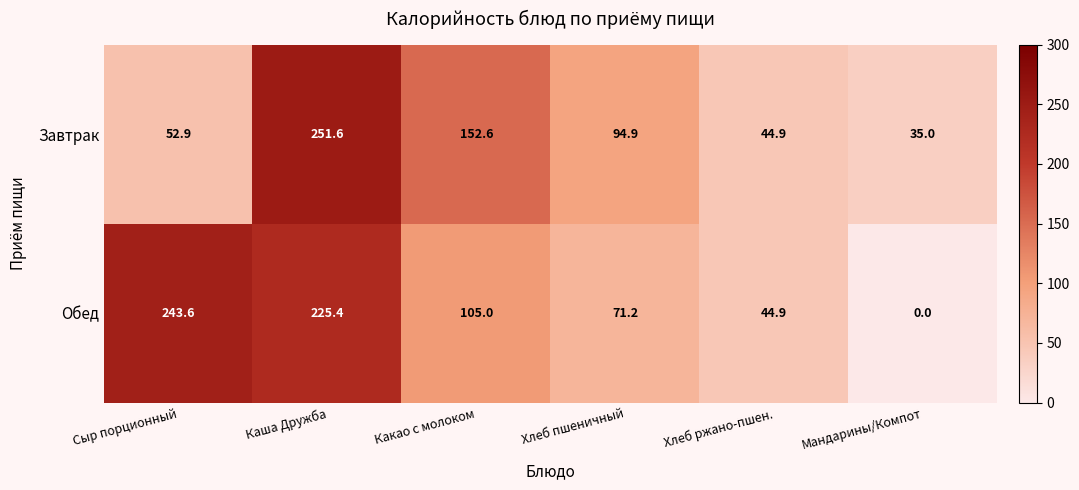

Where is Обед nearest to the value 121?

Какао с молоком